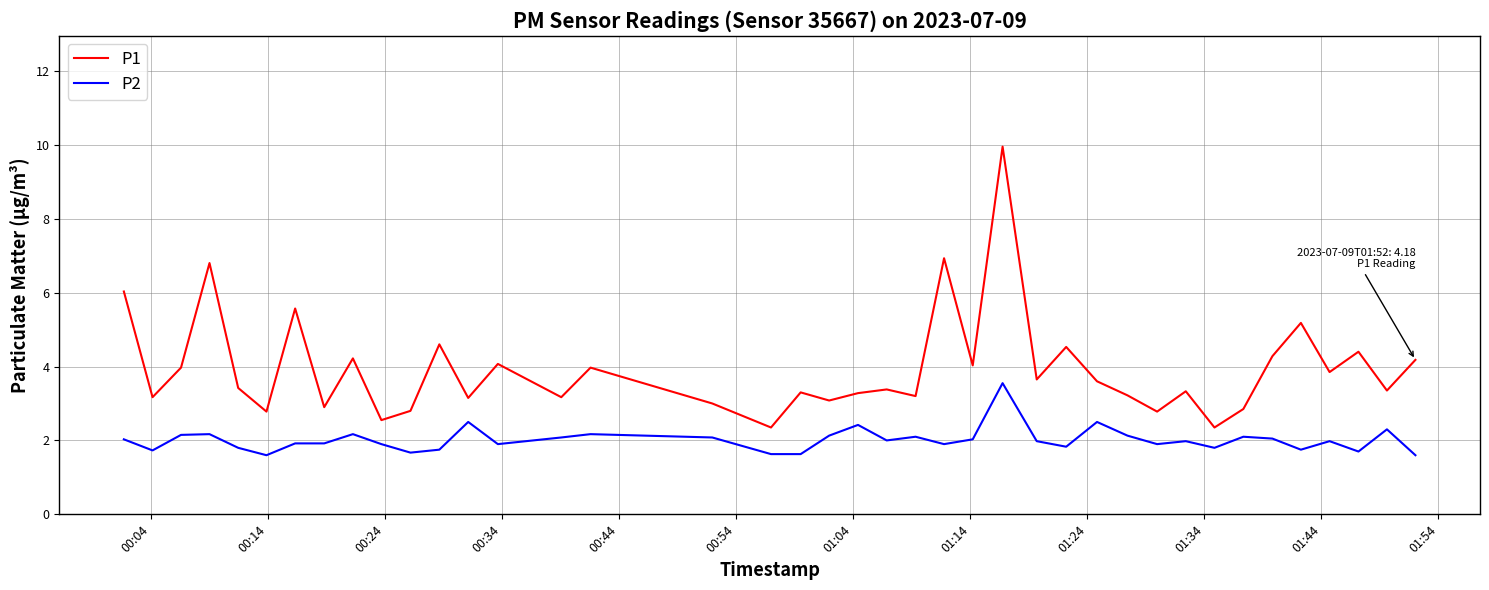

Which series has the largest range (max minus min)?

P1